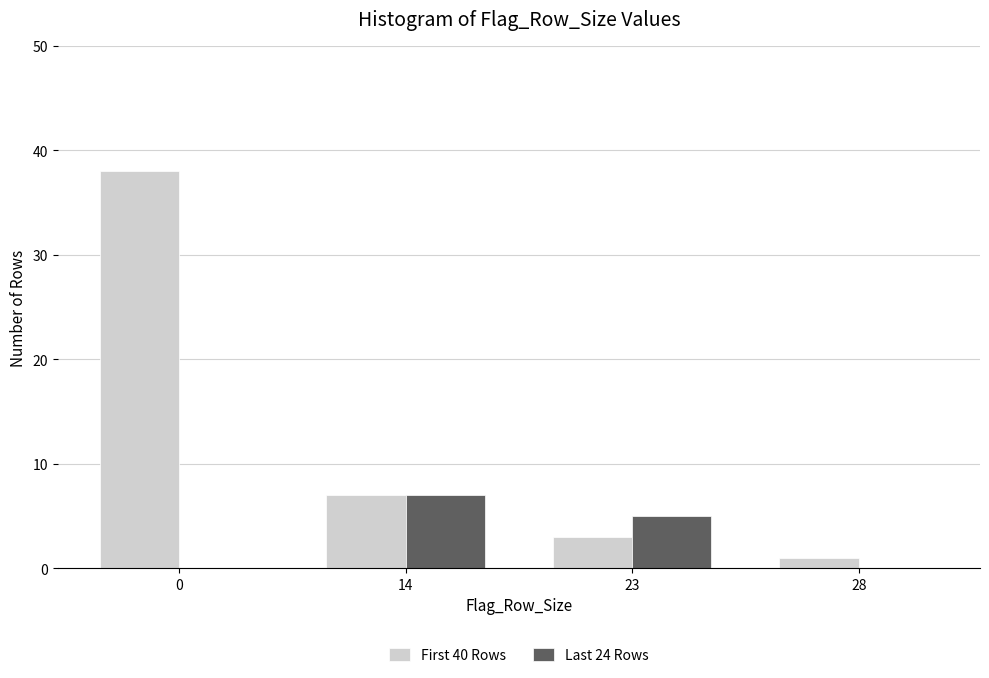

What is the total value across all series at 23?

8